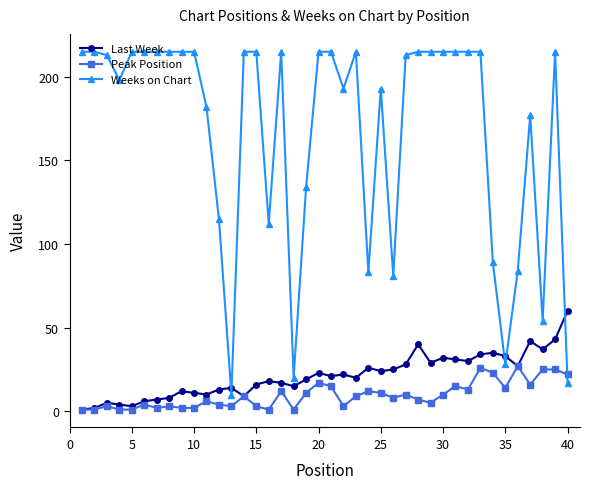

Which series has the largest total across all categories?

Weeks on Chart